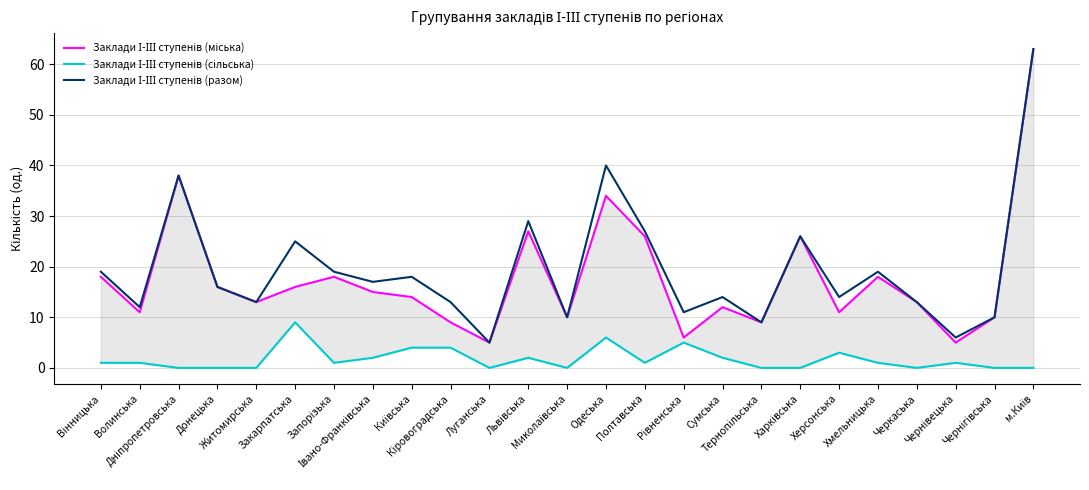

What is the difference between the highest and lowest values at Волинська?

11